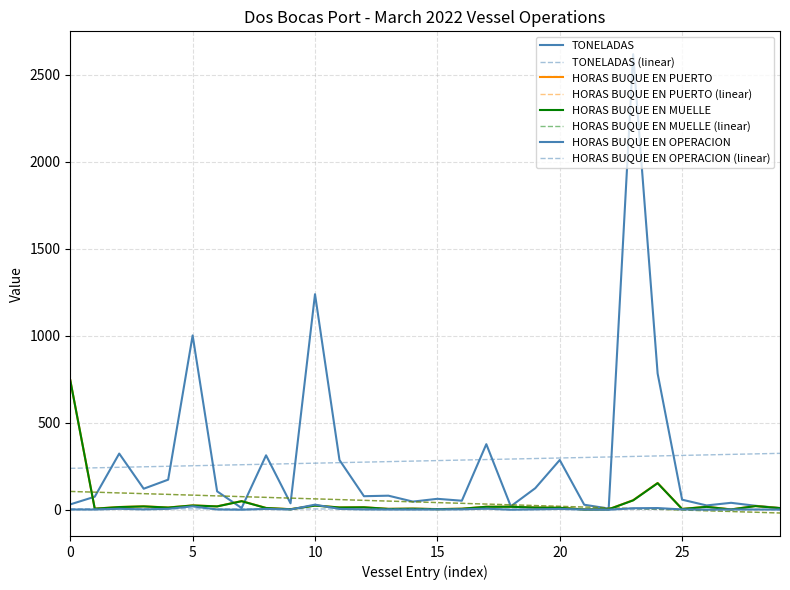

How many lines are shown in the chart?

8